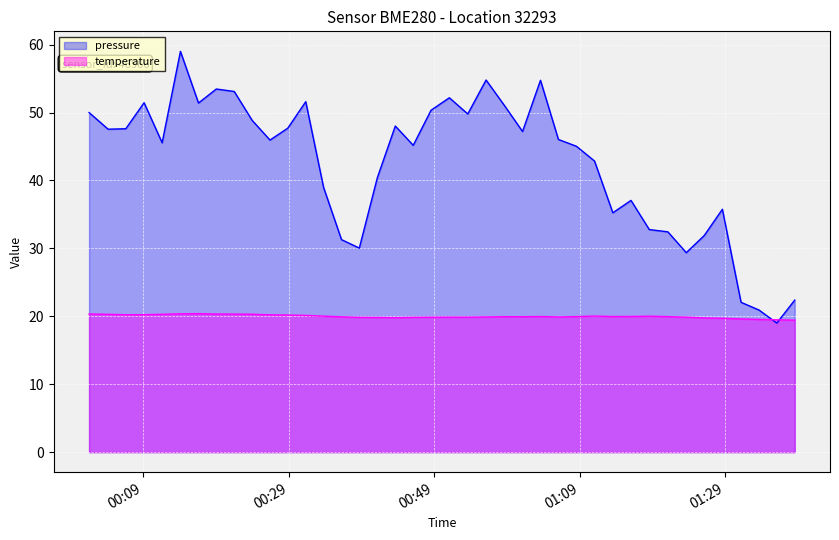

How many interior local valleys does the temperature series have?

5